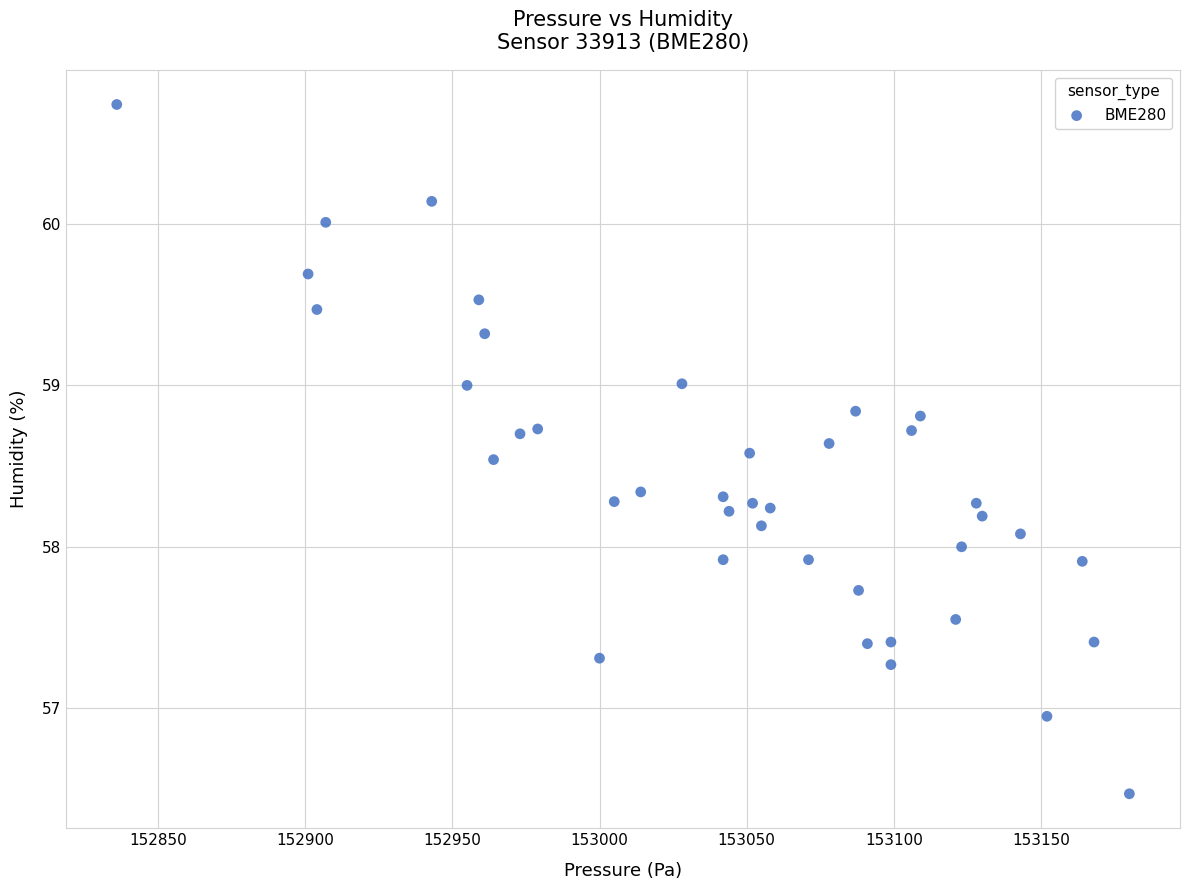

What is the range of Y values (max minus min)?

4.3